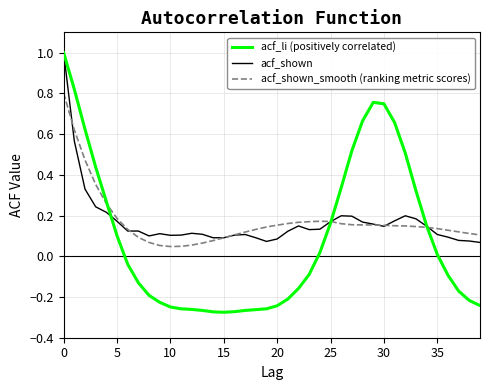

What is the maximum value for acf_shown?

1.0